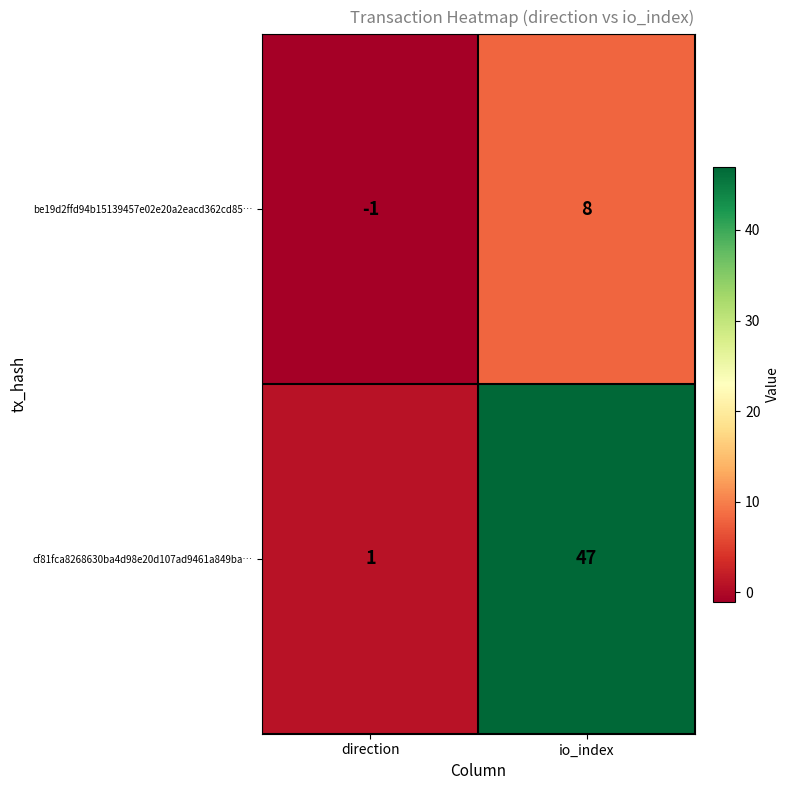

Reading right to left, what are all the values shown in this chart?

be19d2ffd94b15139457e02e20a2eacd362cd85…: 8	-1
cf81fca8268630ba4d98e20d107ad9461a849ba…: 47	1